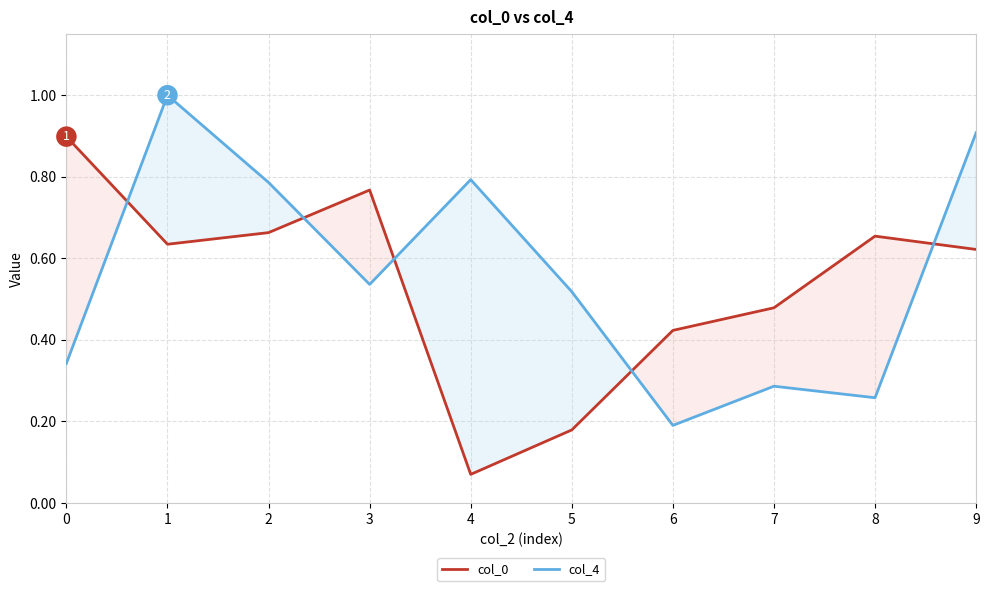

Is the value of col_0 at 6 greater than the value of col_4 at 3?

No